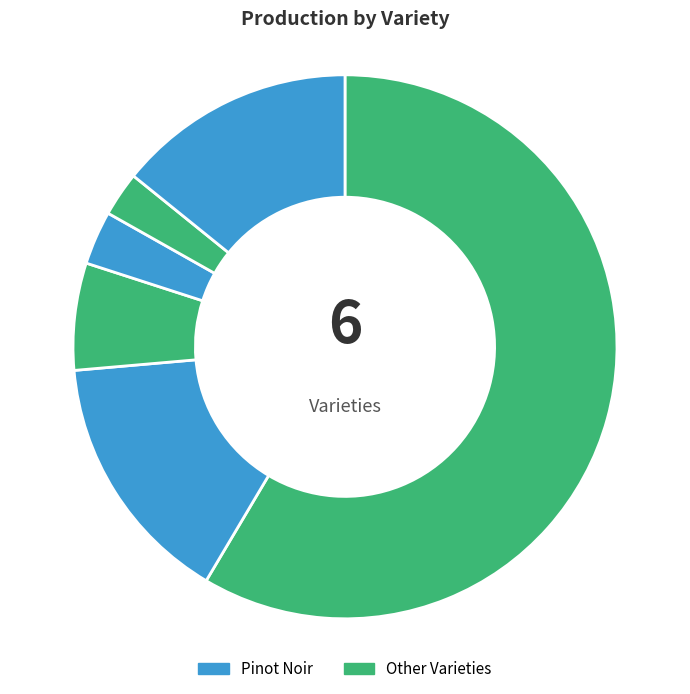

Is there any slice that represents more than half of the pie?

Yes